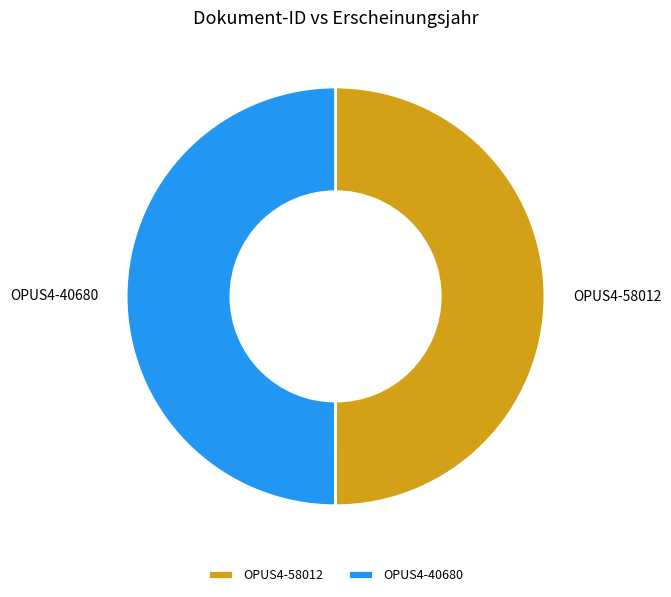

The OPUS4-58012 slice represents 56% of the pie. True or false?

False